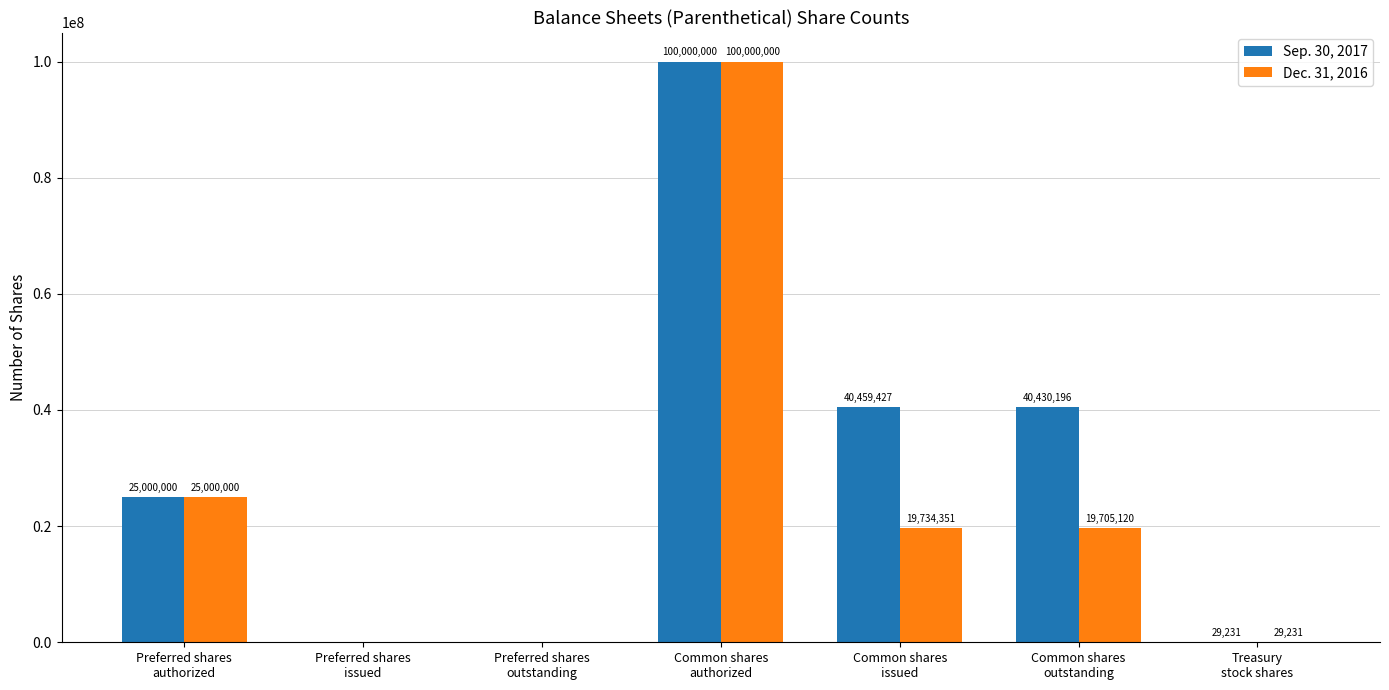

True or false: Sep. 30, 2017 has a value of 9347320 at Preferred shares
authorized.

False